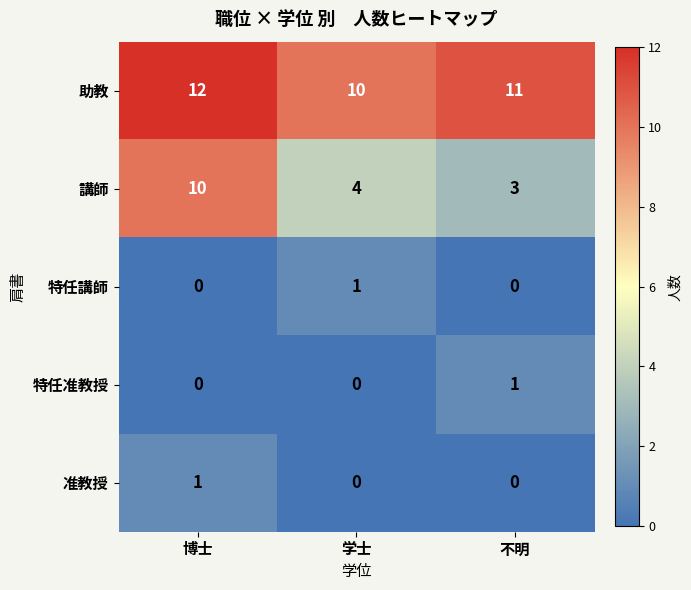

How many data points does each series have?

3